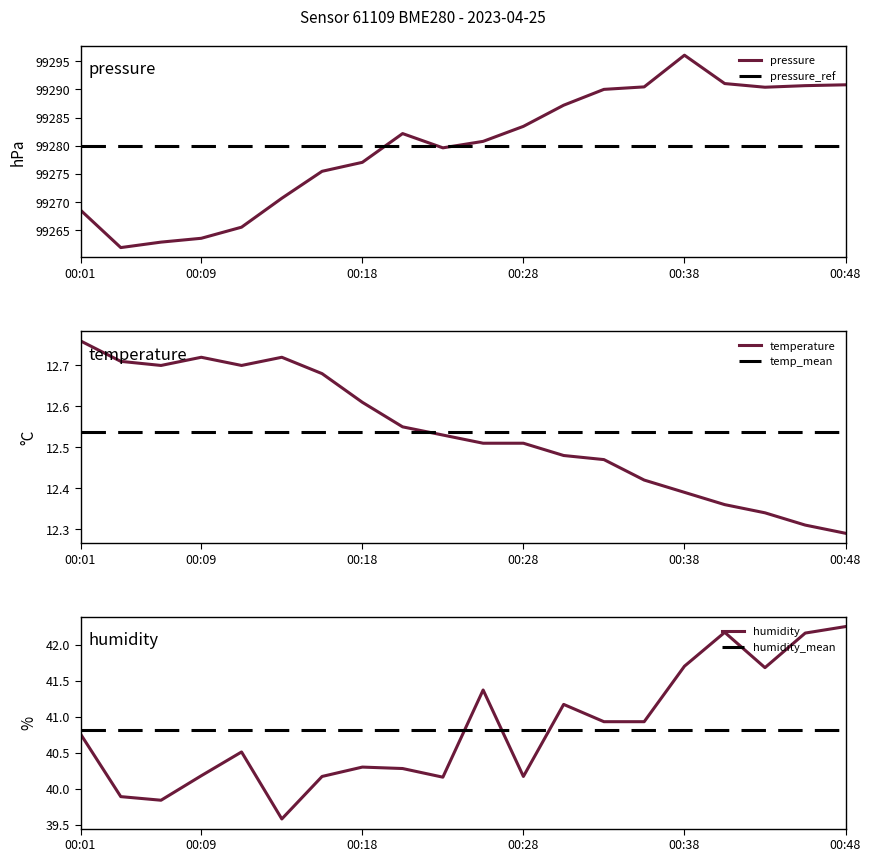

True or false: pressure and temp_mean intersect in this chart.

False